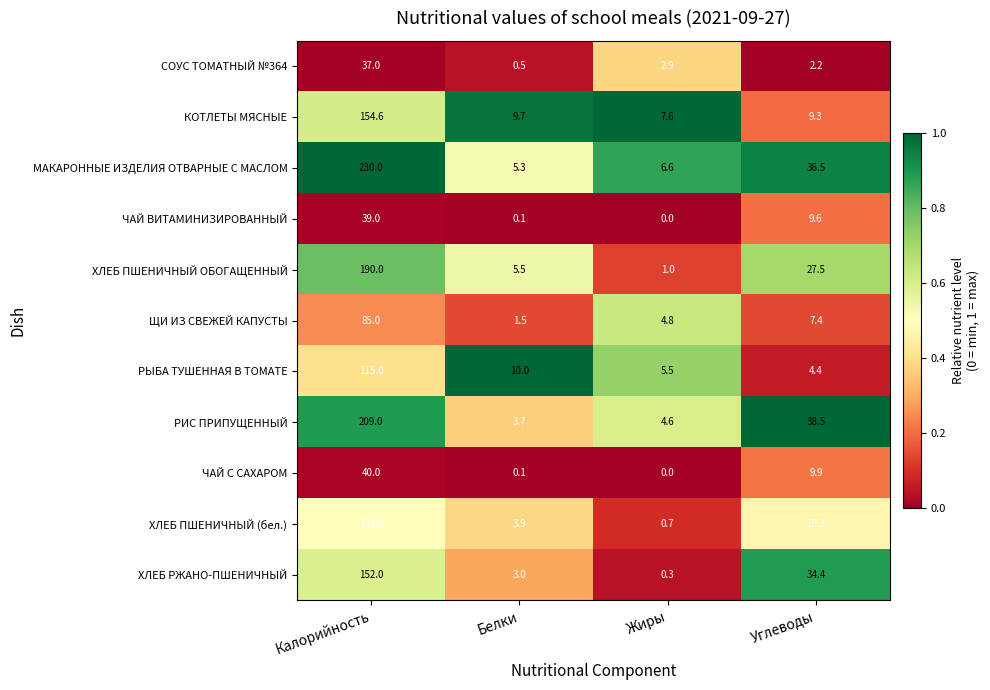

How many distinct data groups are displayed?

11